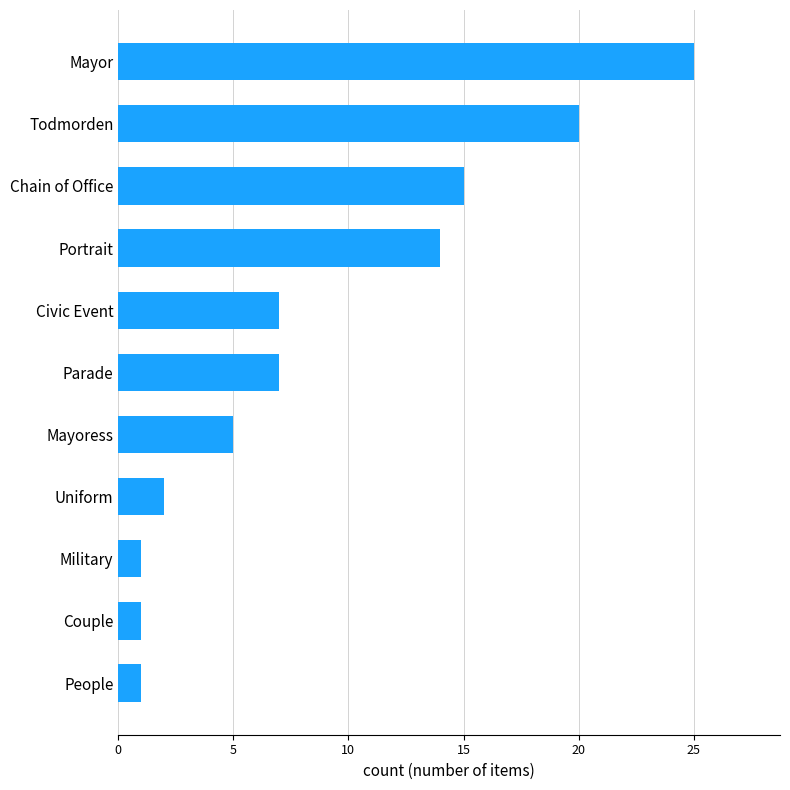

What is the average value?

9